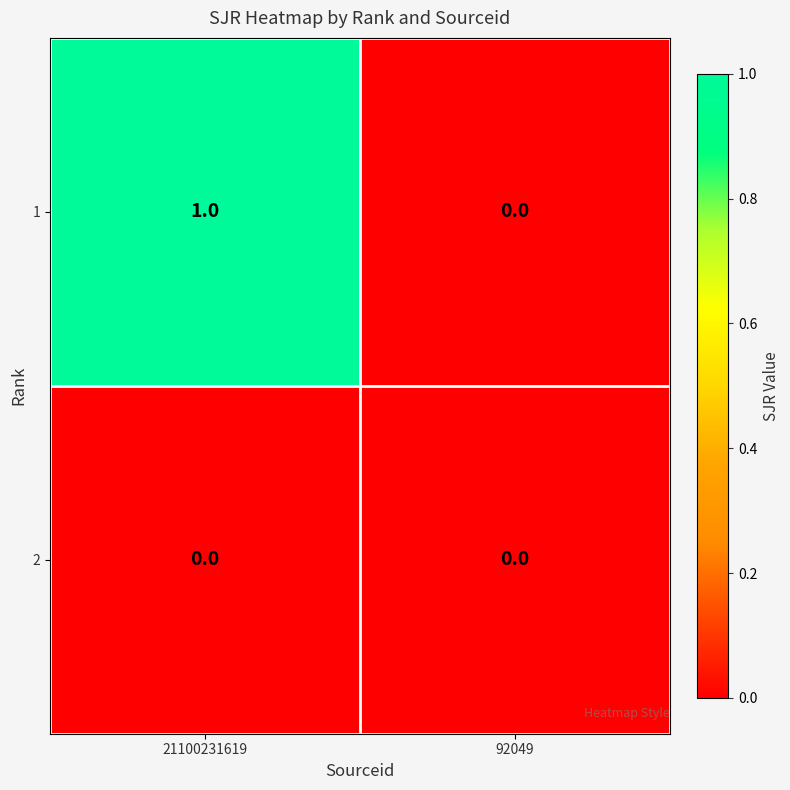

At which category does the chart reach its peak across all series?

21100231619